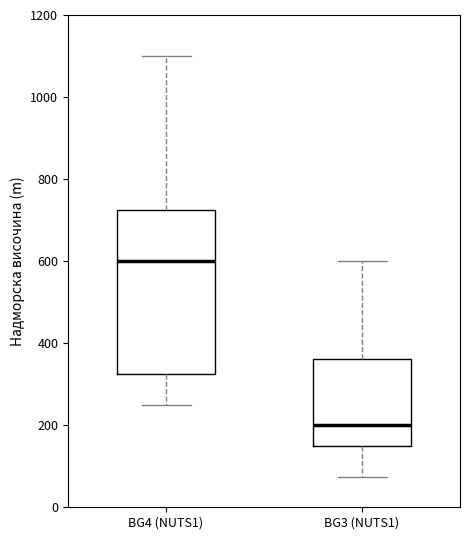

Which box has the highest median line?

BG4 (NUTS1)